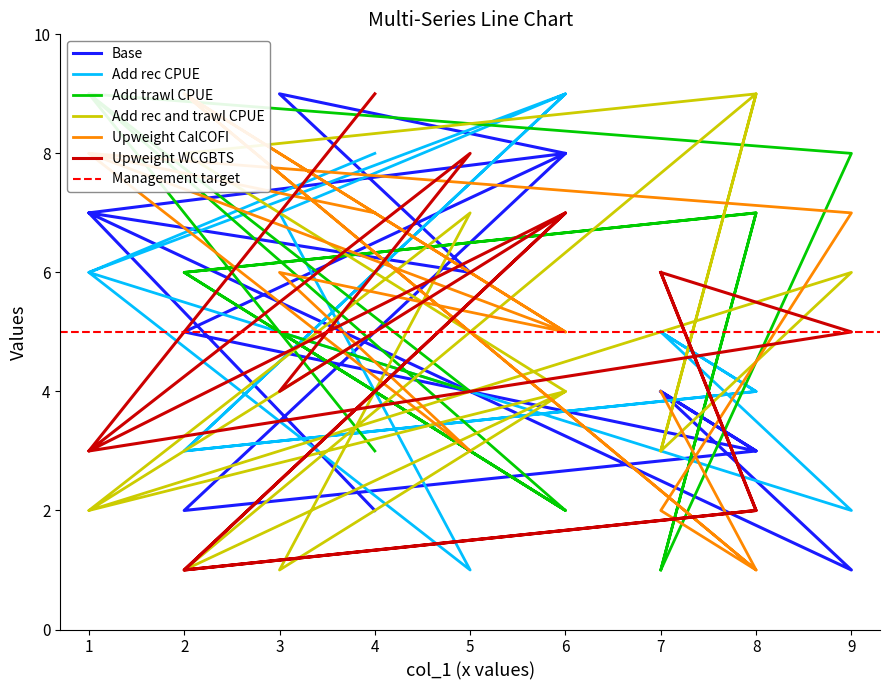

The col_3 series shows 4 at 3. True or false?

True